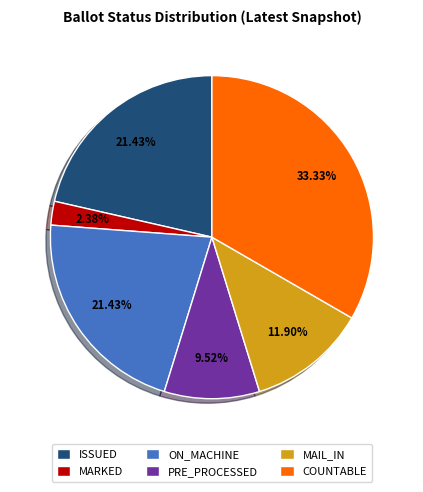

What is the smallest slice in the pie chart?

MARKED